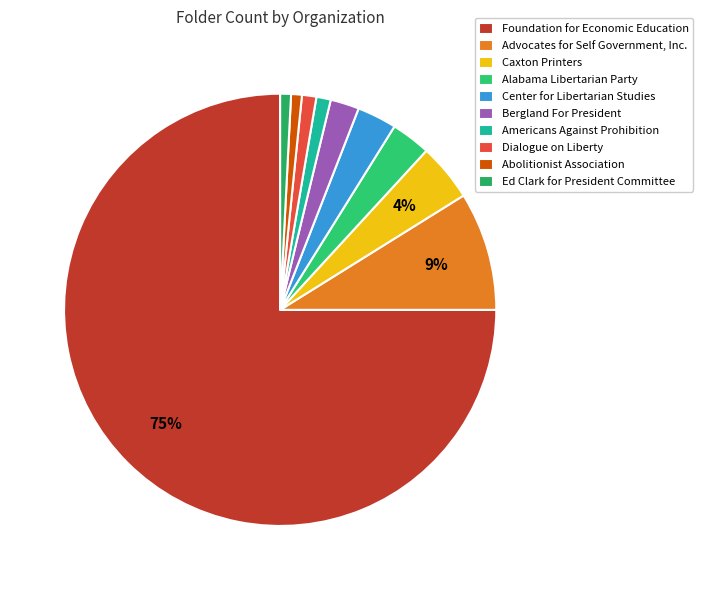

Which category has the biggest portion of the pie?

Foundation for Economic Education